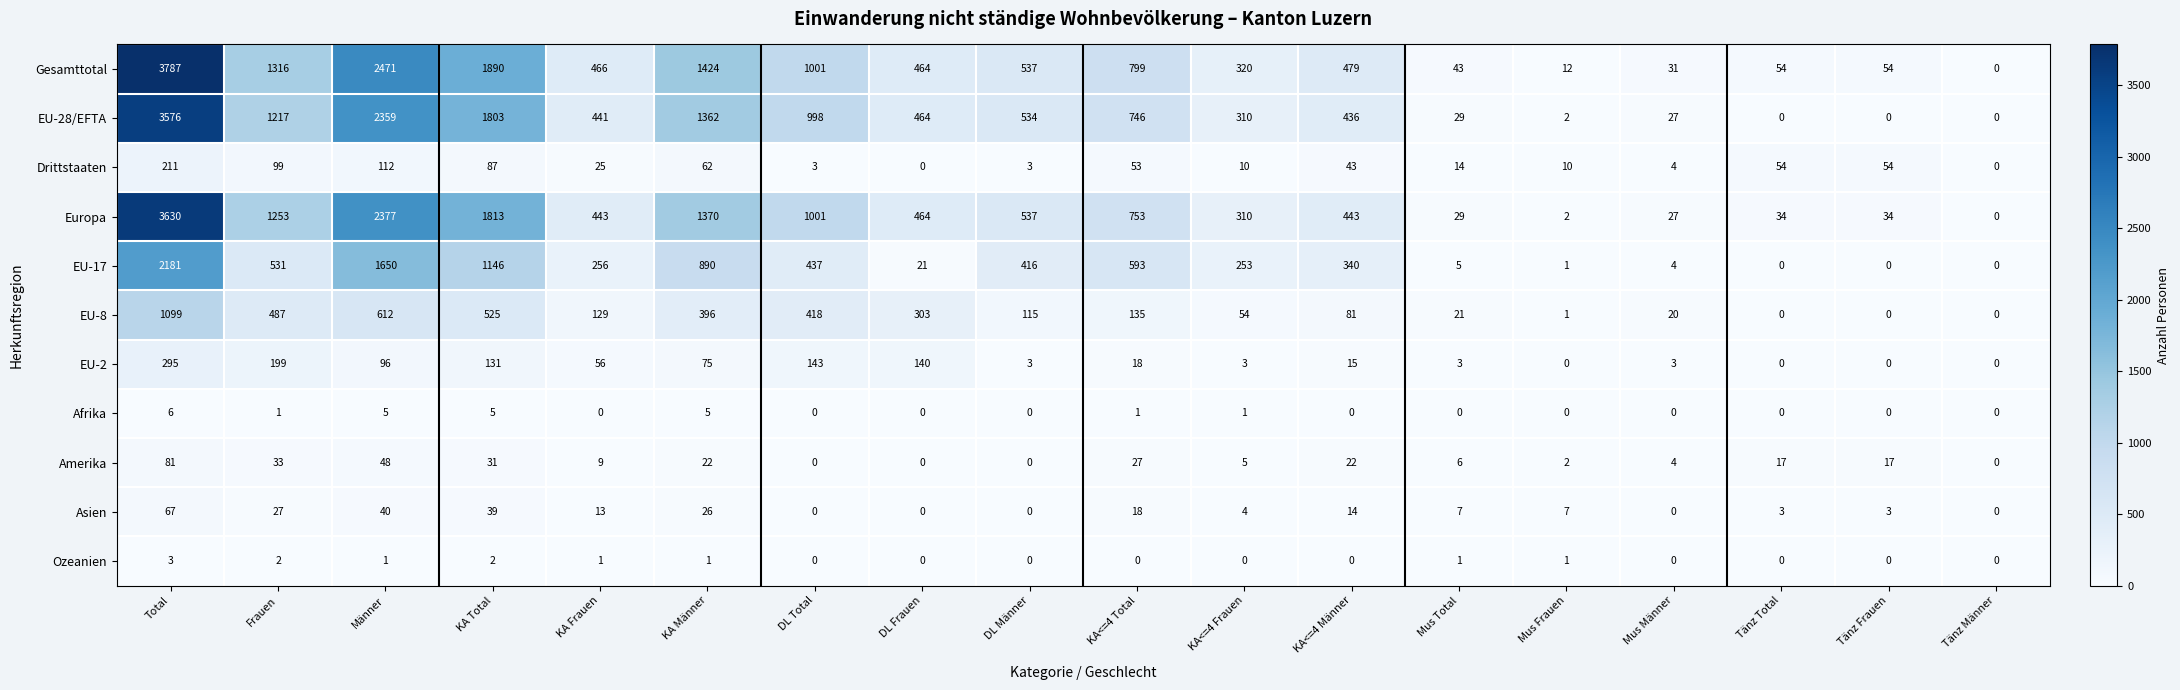

Which series has the widest spread of values?

Gesamttotal